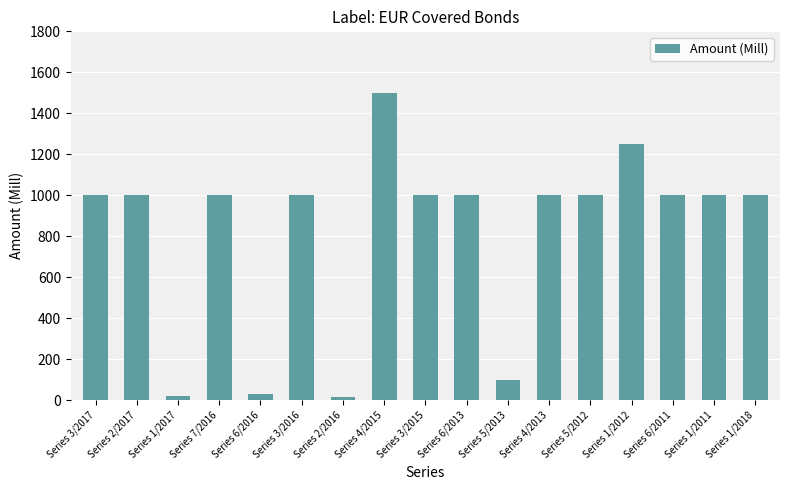

What position from the right is Series 1/2011?

2